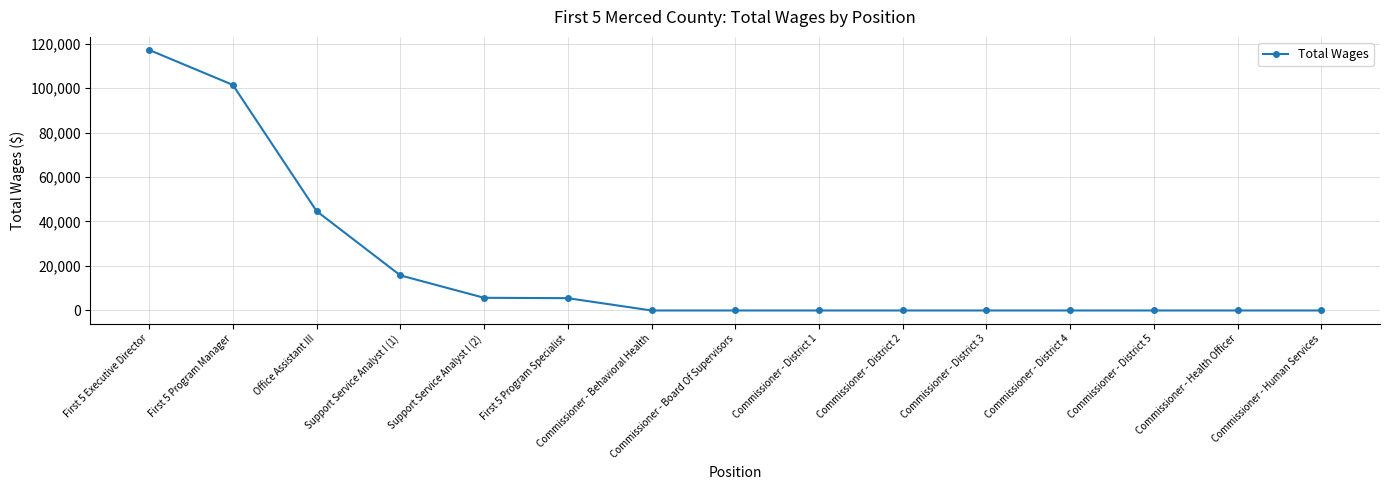

Between Support Service Analyst I (2) and First 5 Program Manager, which is larger?

First 5 Program Manager